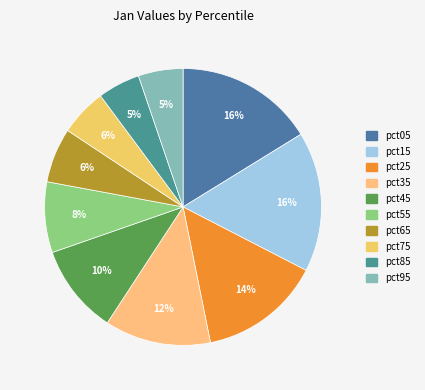

To the nearest percent, what is the difference between the pct25 and pct95 slice percentages?

9%